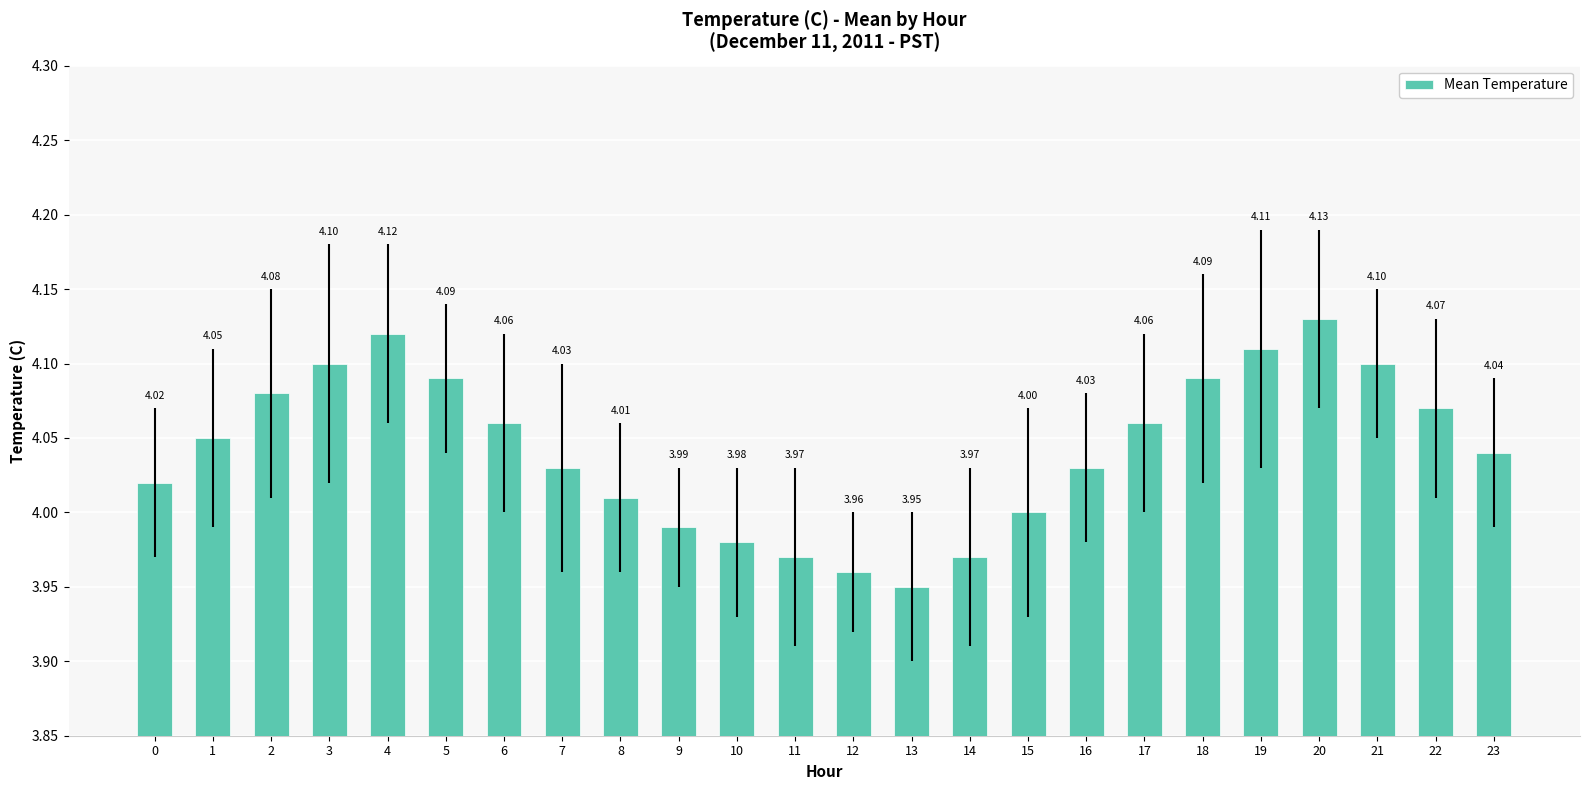

What is the difference between the maximum and second lowest values?

0.2